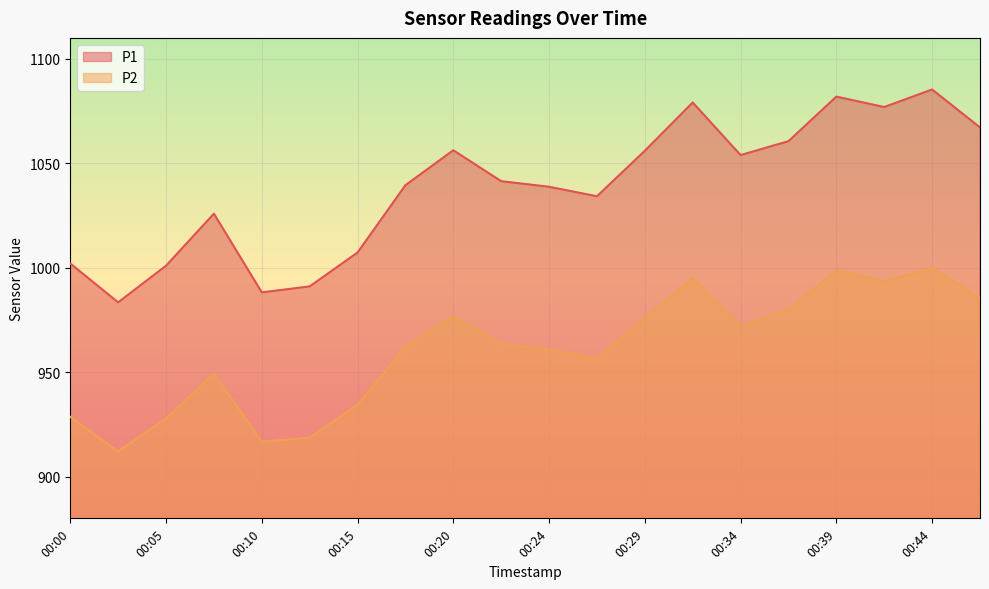

Which category has the highest value in the P2 series?

00:44